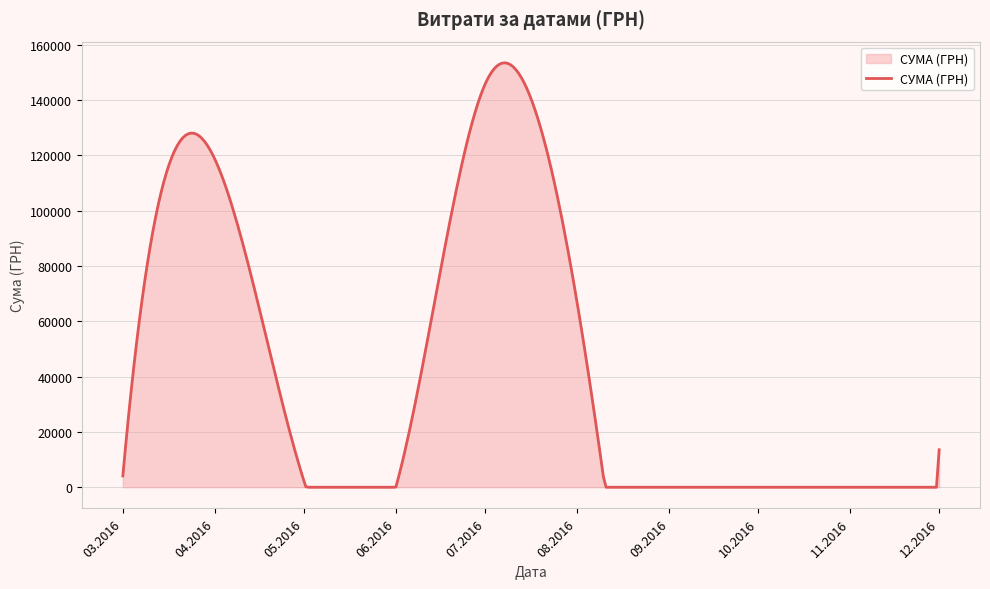

What is the difference between the maximum and minimum values?

153478.6